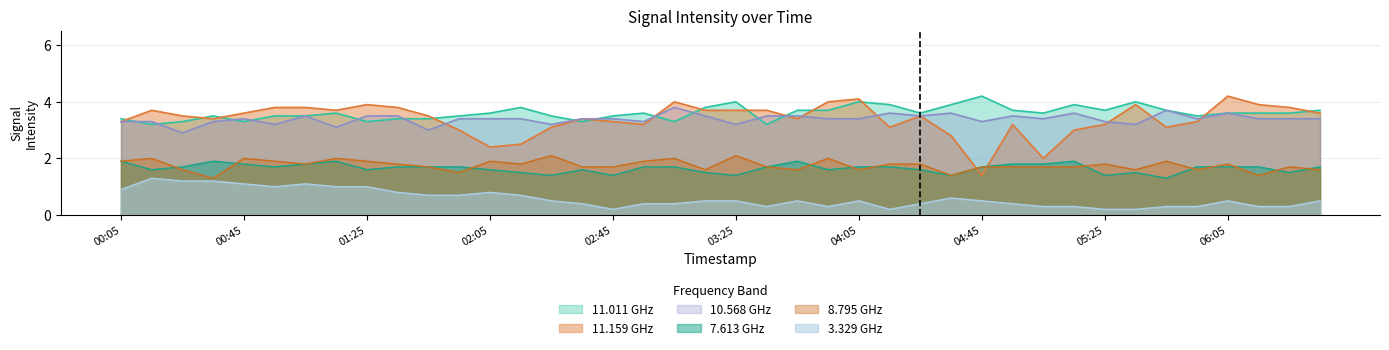

Which series has the largest total across all categories?

11.011 GHz